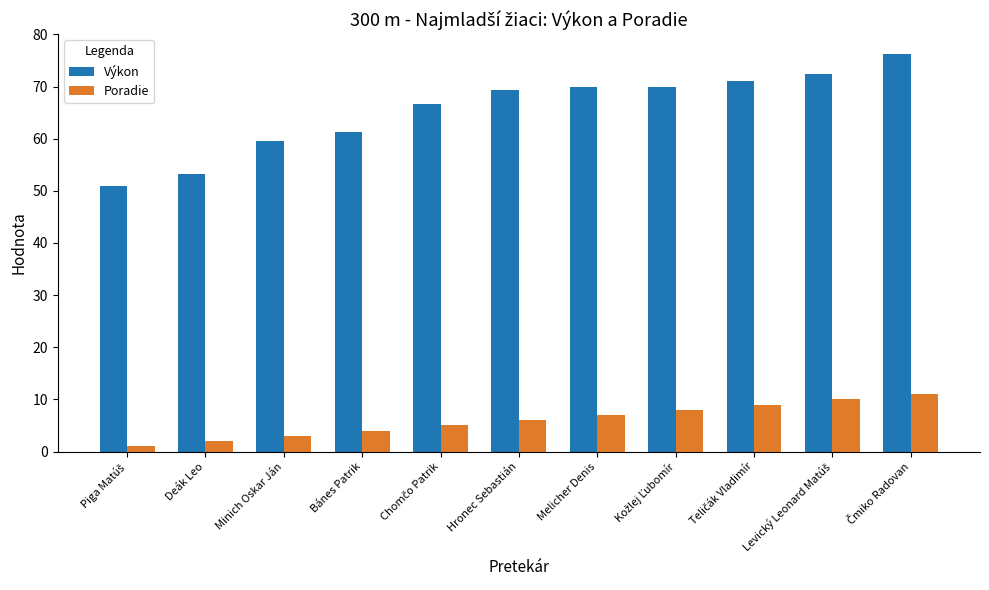

What is the smallest value displayed?

1.0